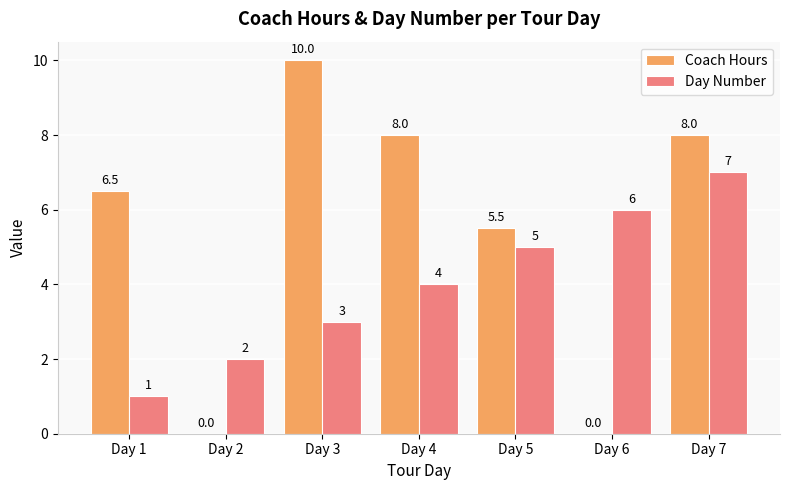

The Coach Hours series shows -5.6 at Day 6. True or false?

False